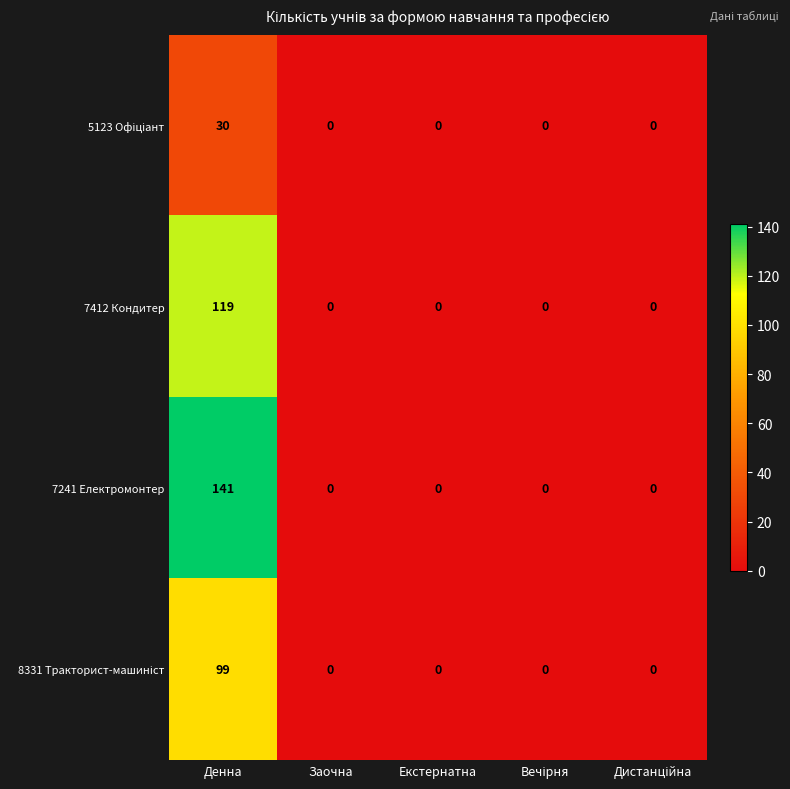

The value of 7412 Кондитер at Денна is 82. True or false?

False